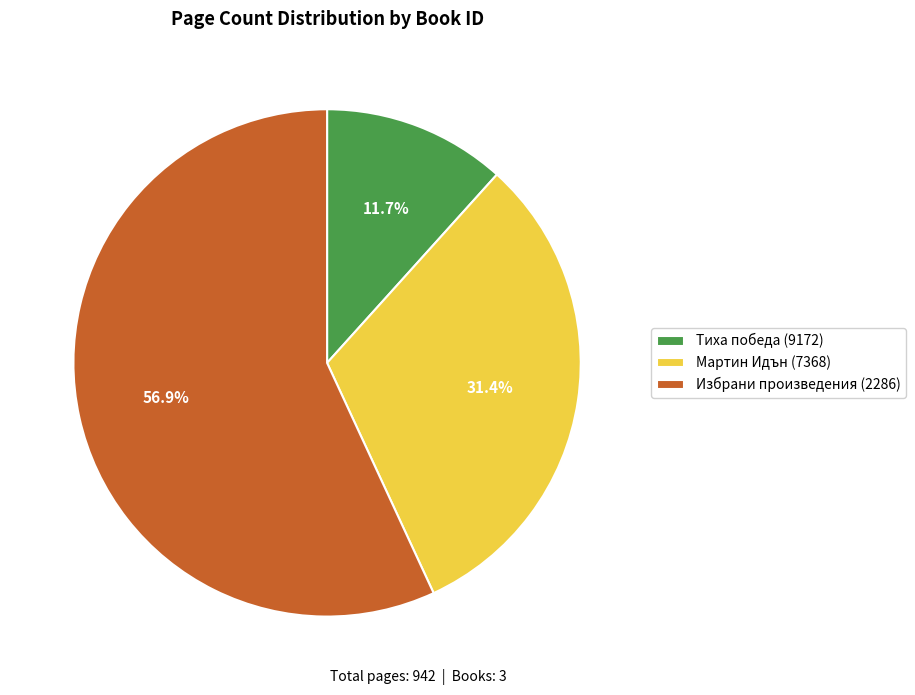

Is the sum of Избрани произведения (2286) and Мартин Идън (7368) greater than half?

Yes